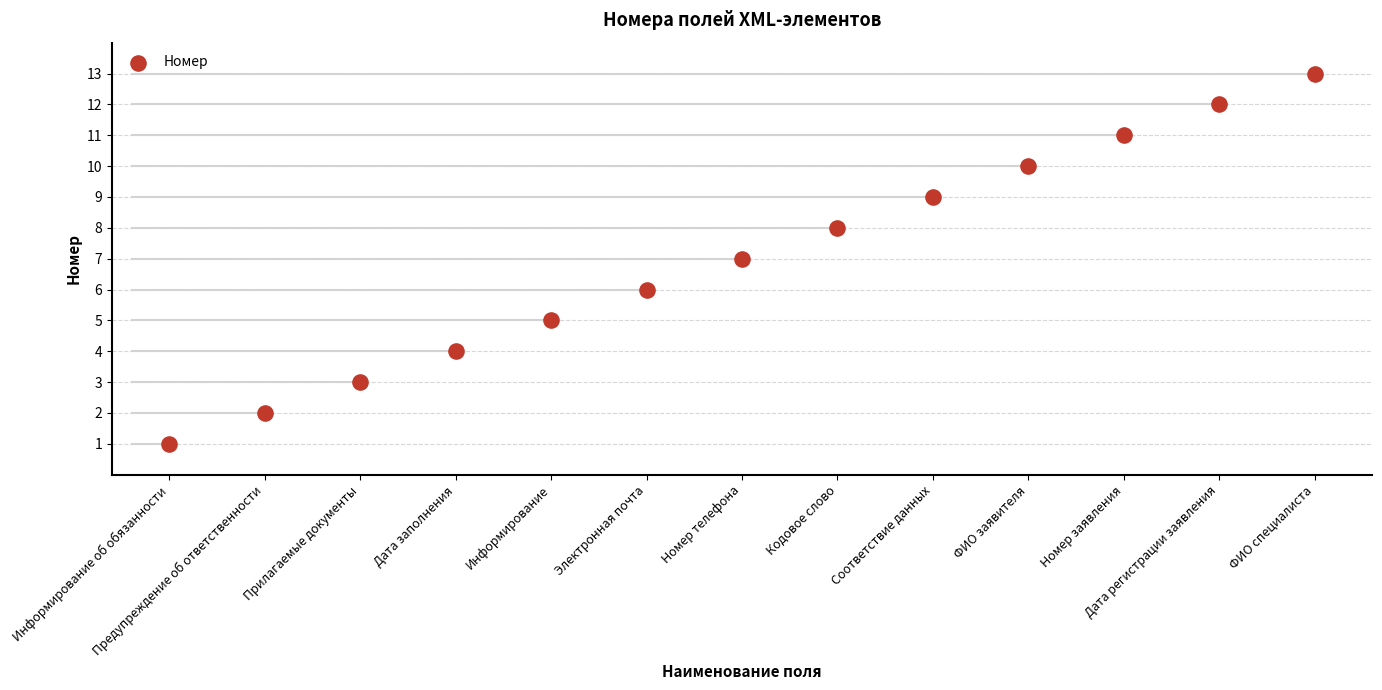

Approximately how many times larger is the value at ФИО специалиста compared to Кодовое слово?

1.6